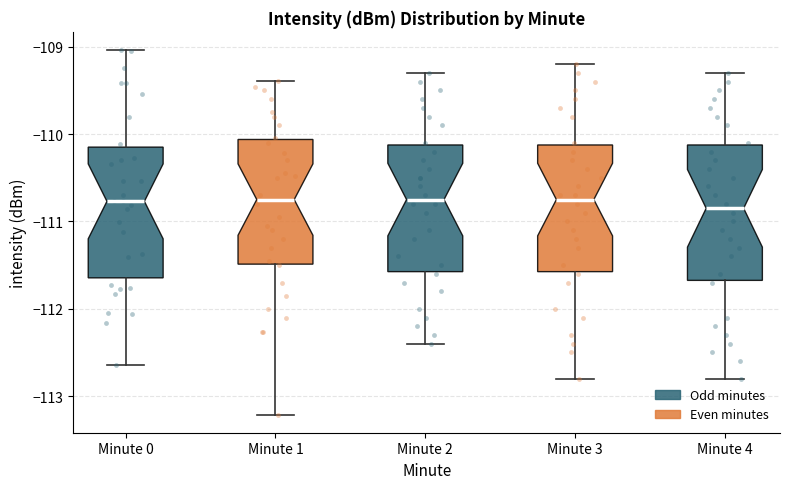

Where is the lower edge of the box for Minute 3 on the y-axis? The values are not printed on the chart, so give them approximately, as read against the axis.

-111.6